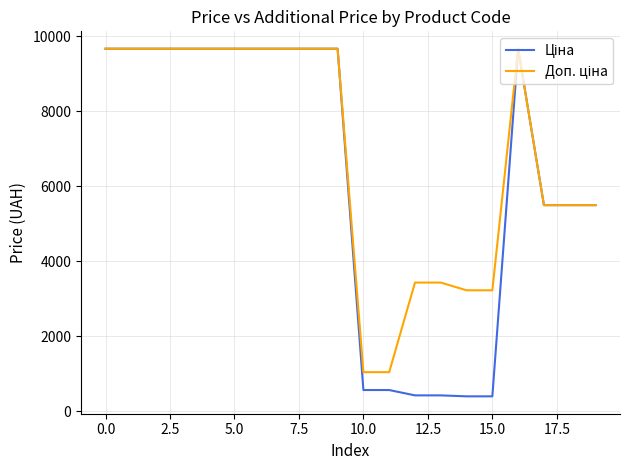

What is the minimum value shown in the chart?

403.6